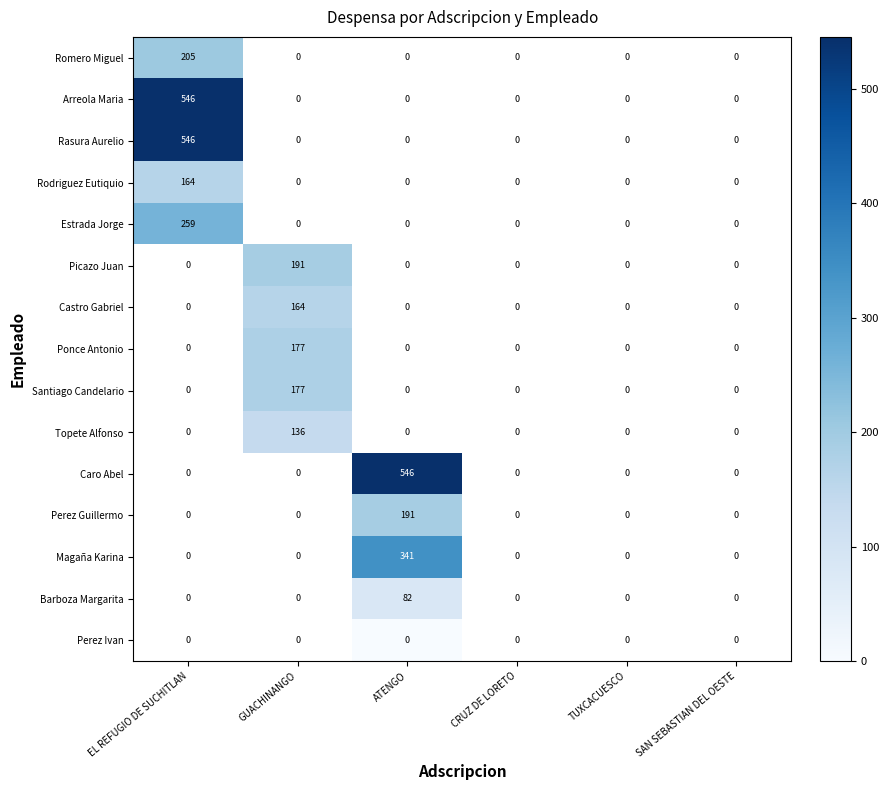

Which has a higher value, SAN SEBASTIAN DEL OESTE or GUACHINANGO?

GUACHINANGO